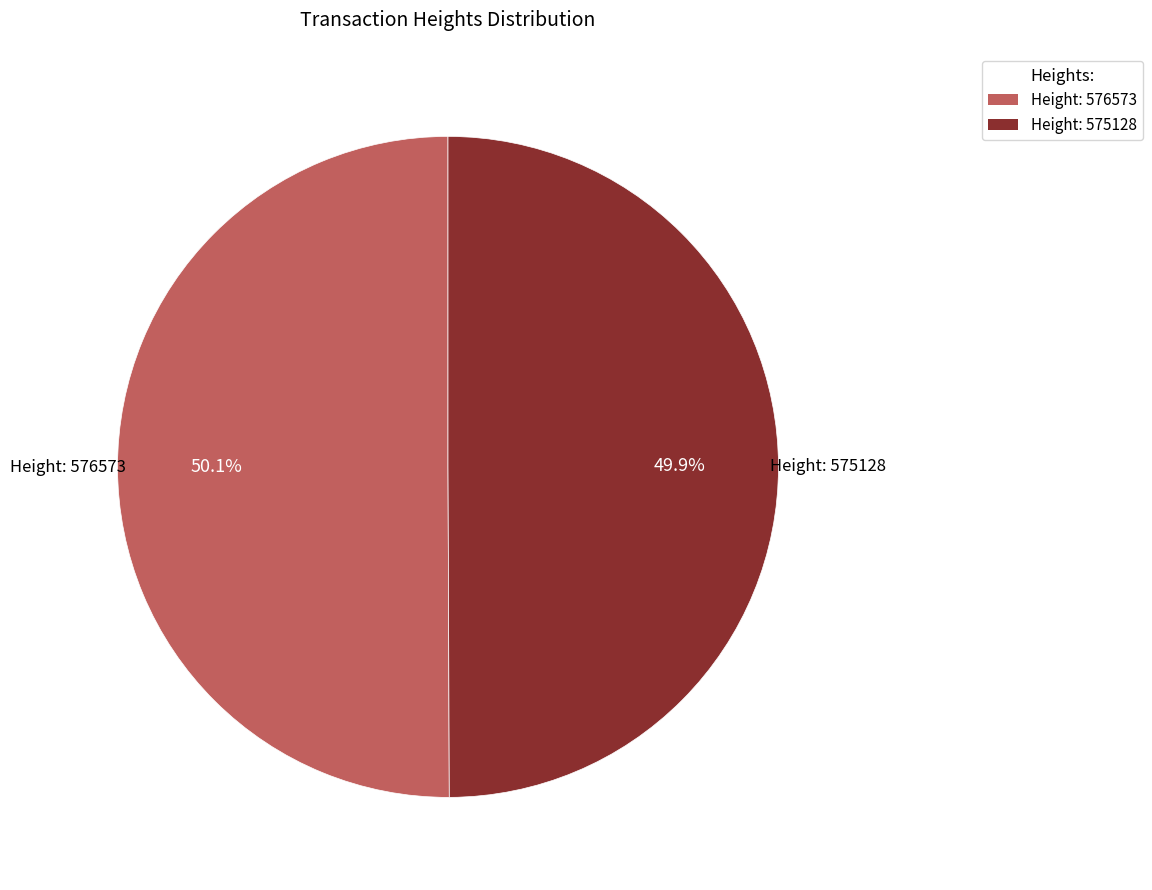

What percentage is NOT represented by Height: 576573?

49.9%